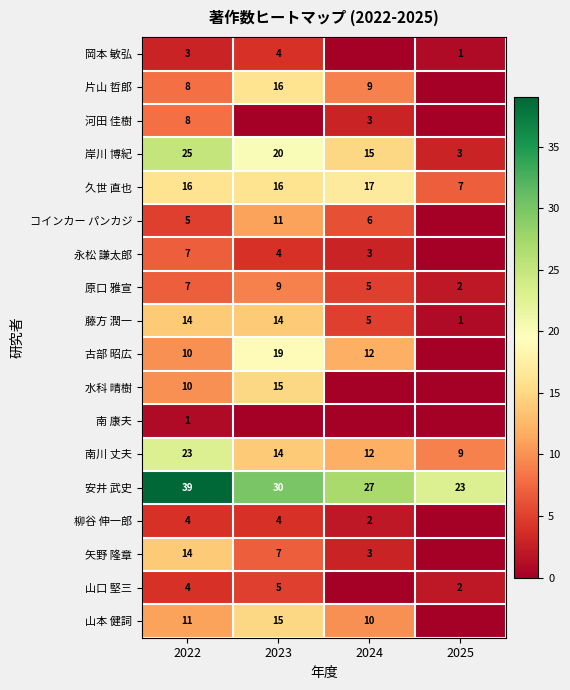

What is the difference between the maximum and minimum values in the 岡本 敏弘 series?

4